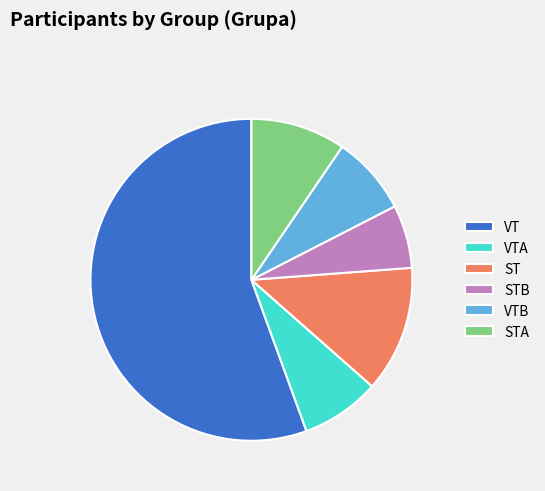

True or false: ST accounts for 20% of the total.

False